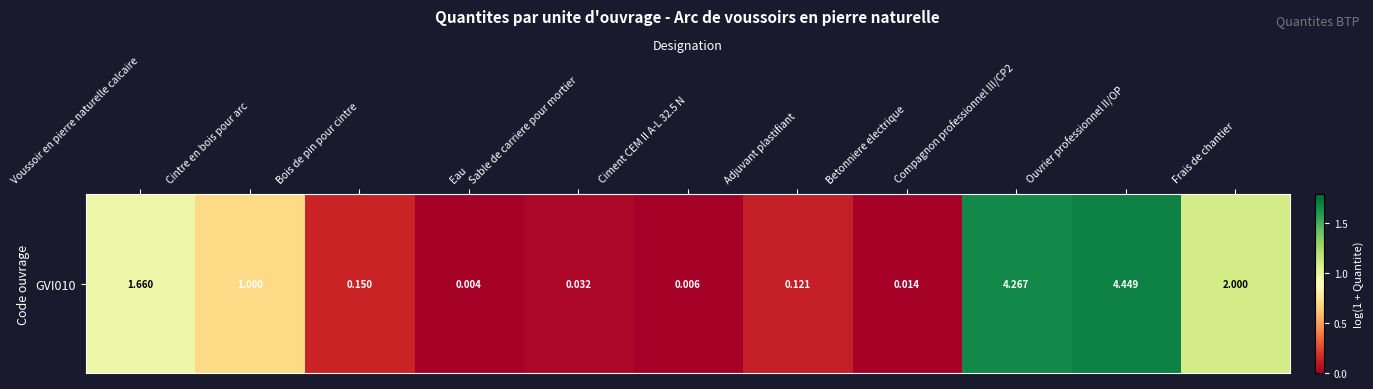

Rank the categories by value from lowest to highest.

Eau, Ciment CEM II A-L 32.5 N, Betonniere electrique, Sable de carriere pour mortier, Adjuvant plastifiant, Bois de pin pour cintre, Cintre en bois pour arc, Voussoir en pierre naturelle calcaire, Frais de chantier, Compagnon professionnel III/CP2, Ouvrier professionnel II/OP